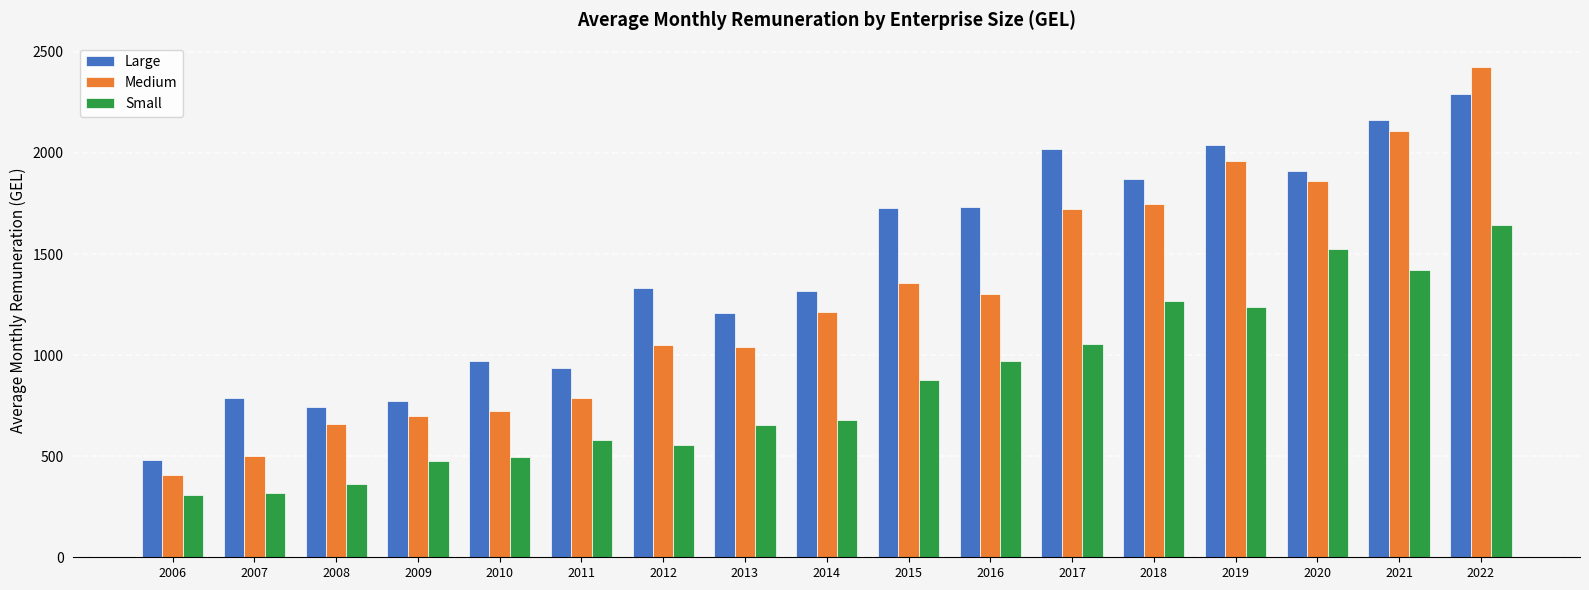

Does the chart contain any negative values?

No